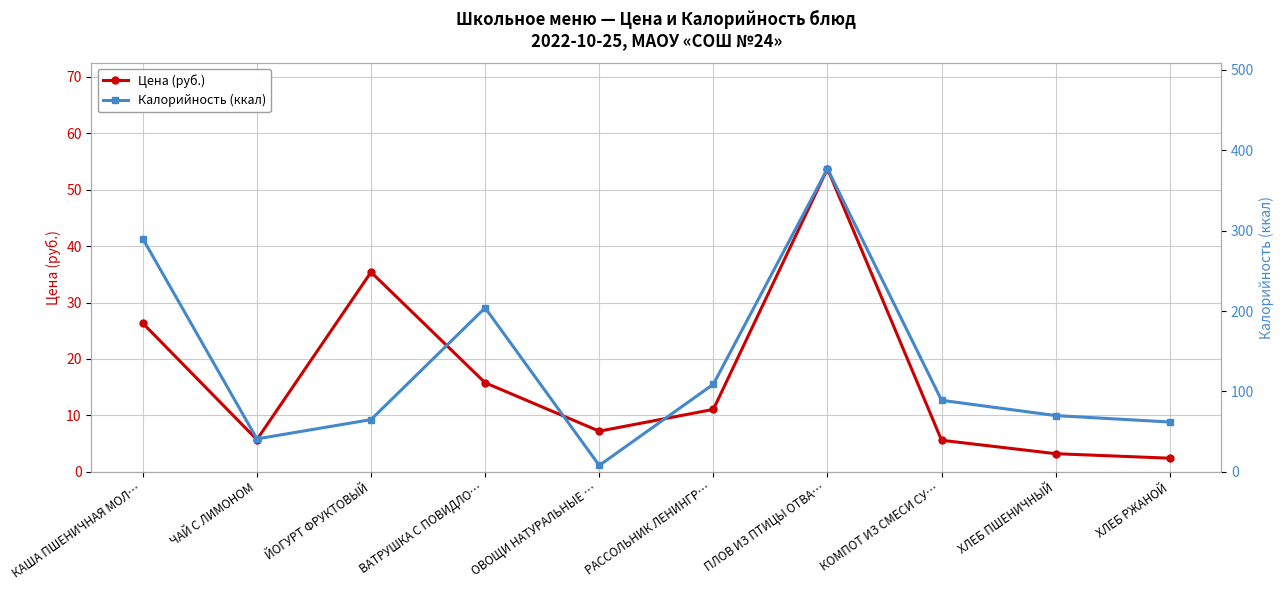

What is the value of the Калорийность (ккал) point at the 2nd from the left?

41.0